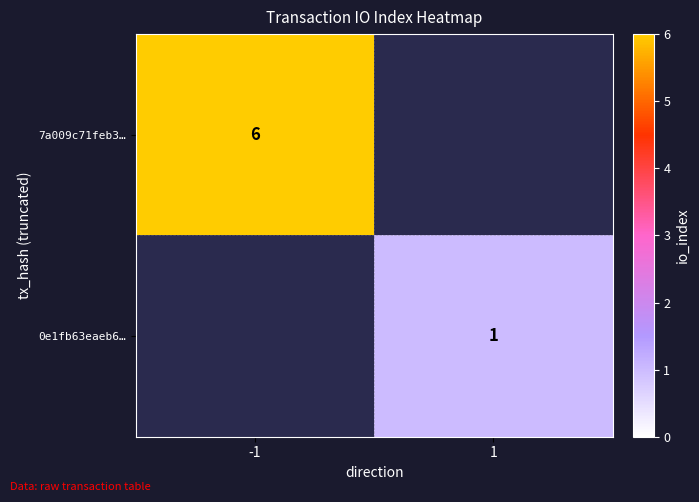

Count the number of data series in this chart.

2